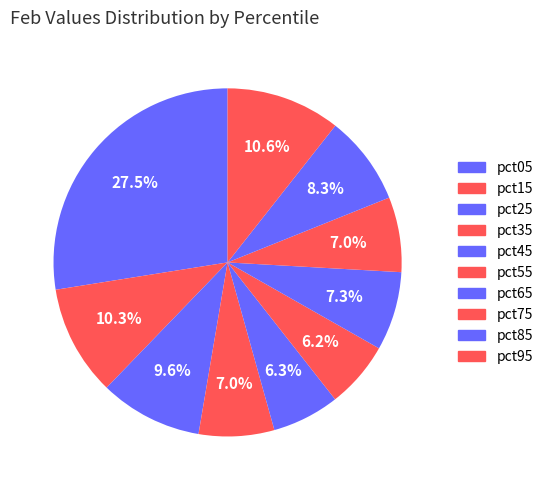

True or false: pct75 accounts for 1% of the total.

False